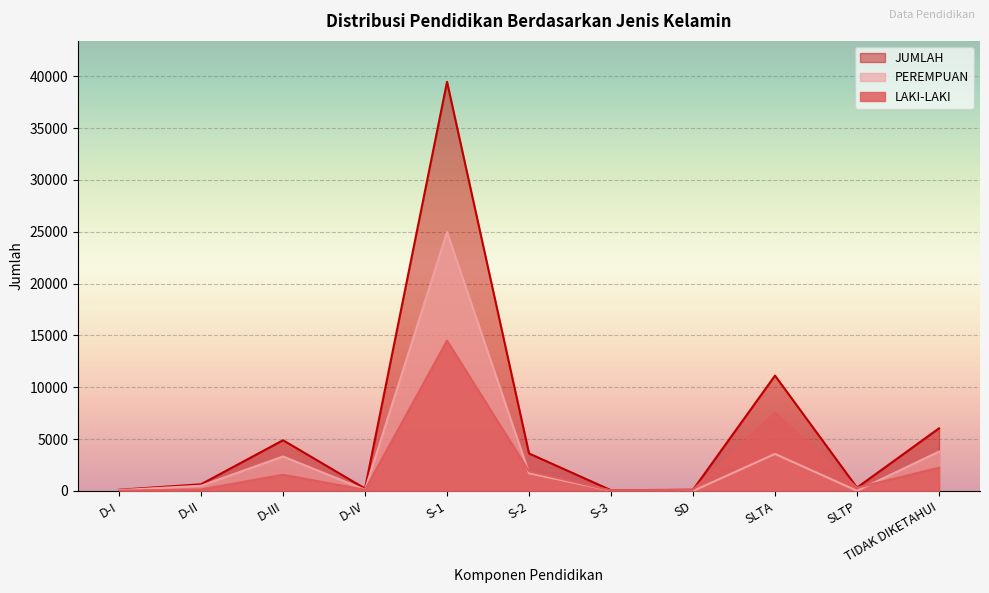

The value of PEREMPUAN at D-III is 3327. True or false?

True